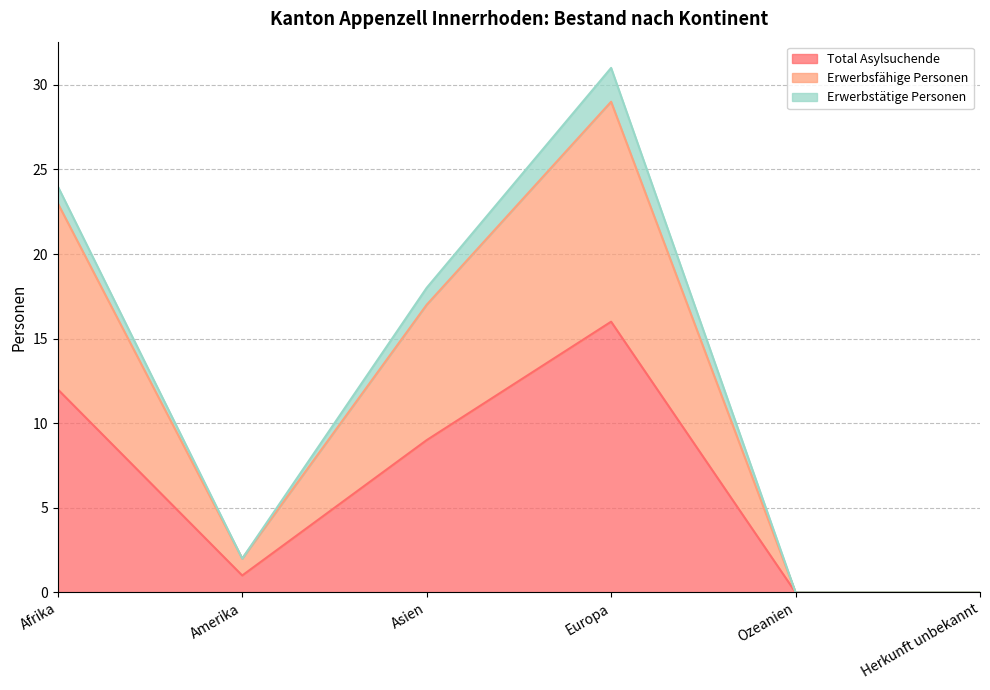

The value of Total Asylsuchende at Asien is 9. True or false?

True